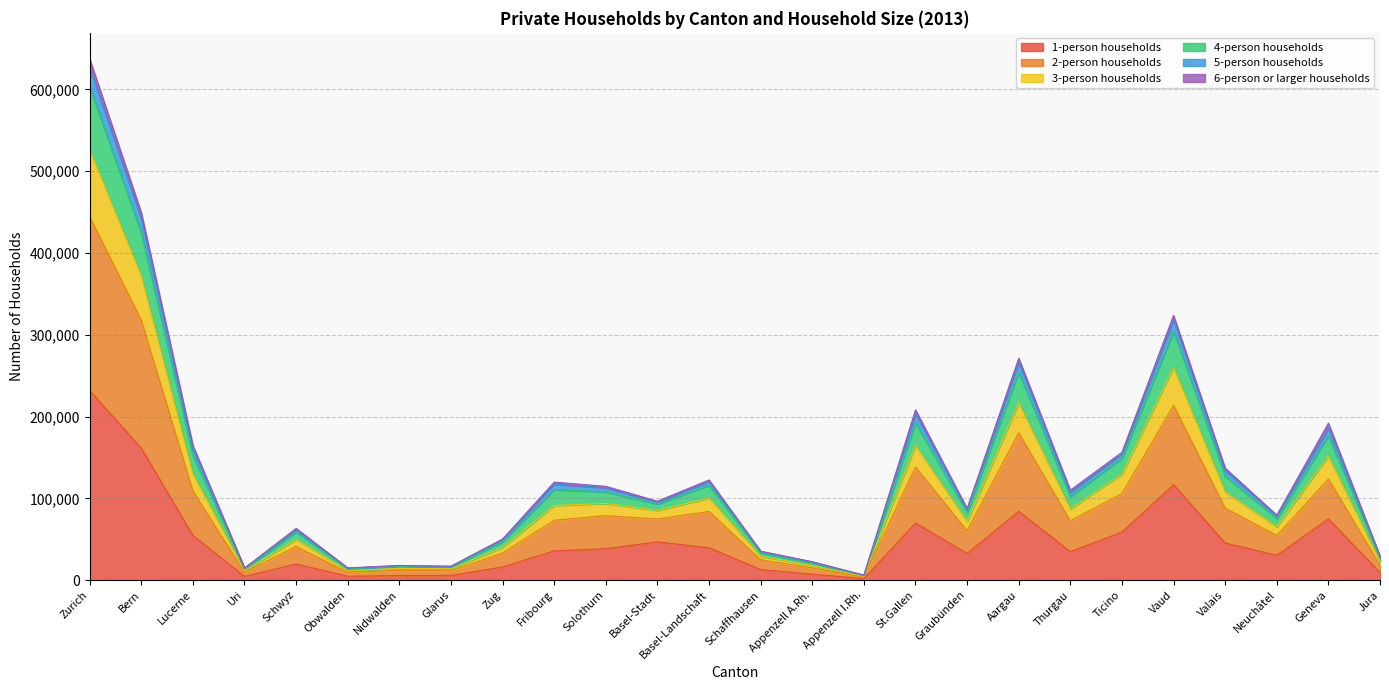

At which label does 1-person households reach its peak?

Zurich